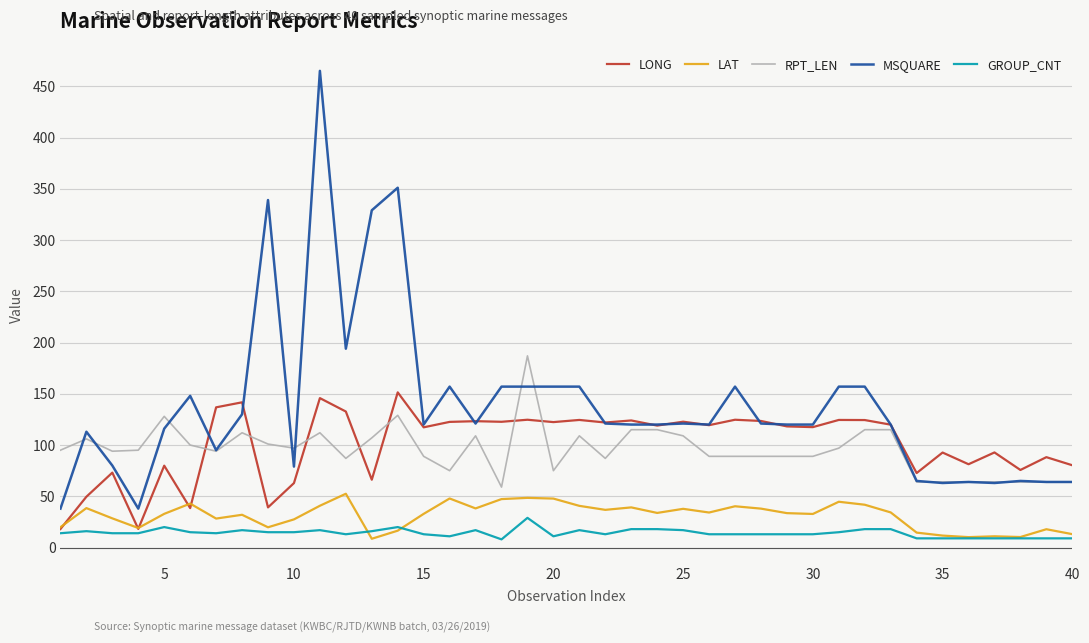

True or false: LAT and MSQUARE intersect in this chart.

False